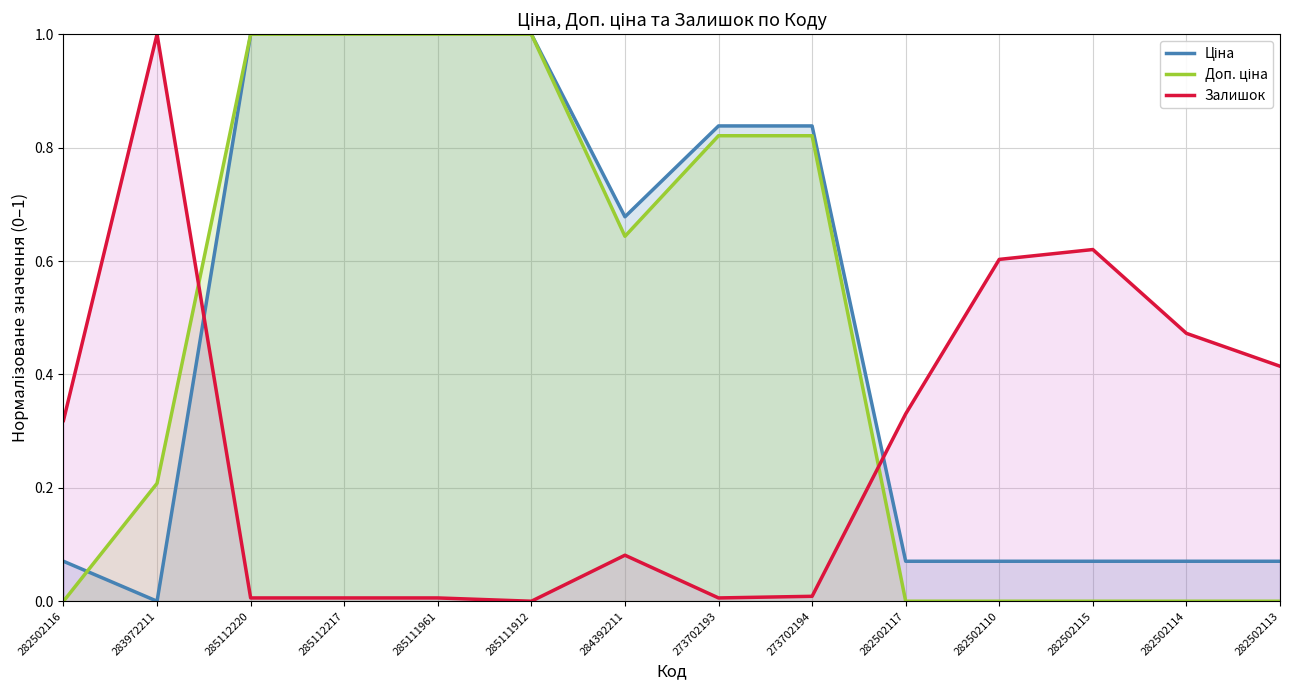

Rank the series at 283972211 from lowest to highest value.

Ціна, Доп. ціна, Залишок